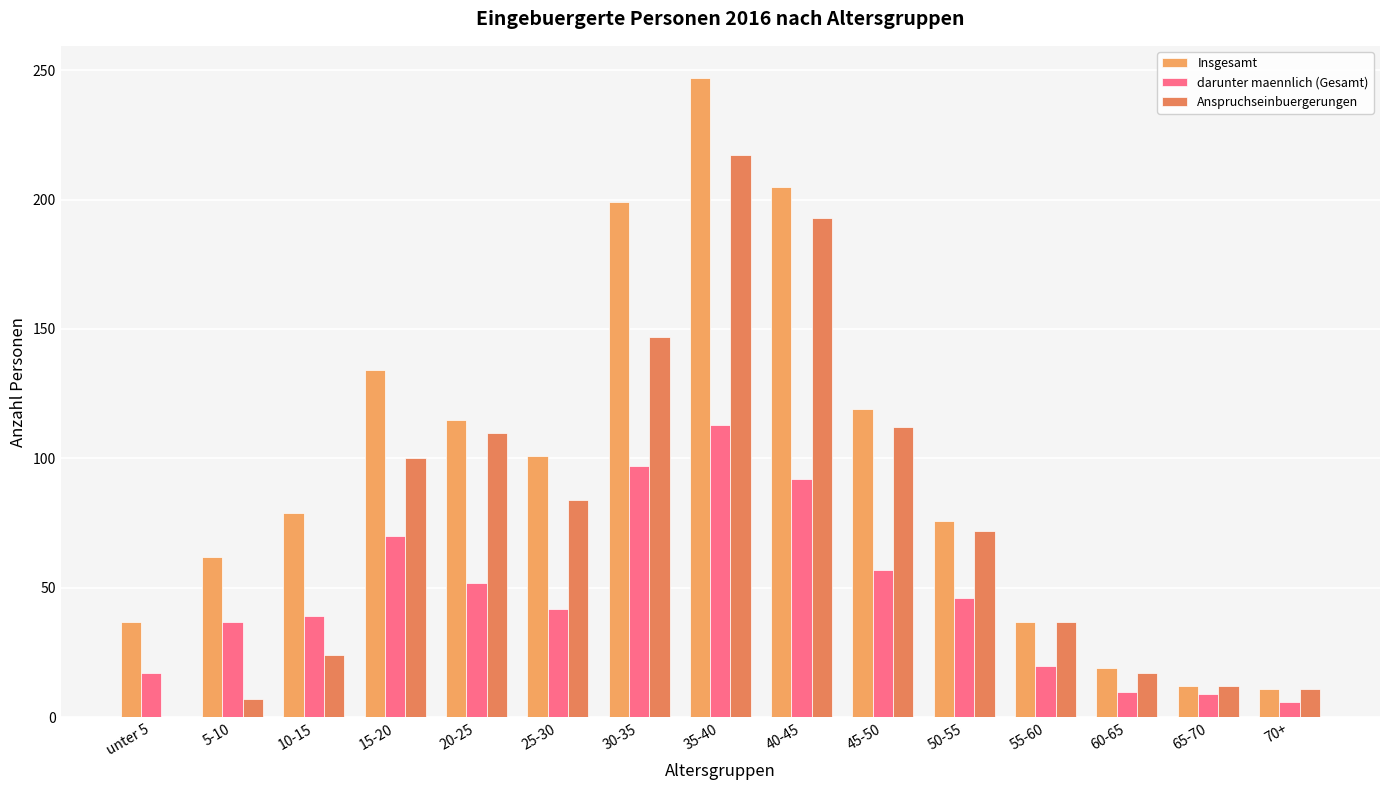

Rank the series by their average value, from lowest to highest.

darunter maennlich (Gesamt), Anspruchseinbuergerungen, Insgesamt